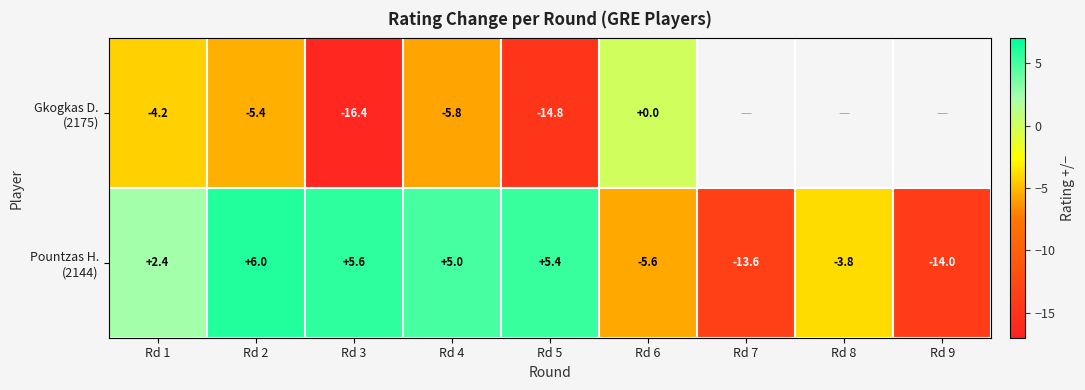

What is the spread (max minus min) of values at Rd 2?

11.4